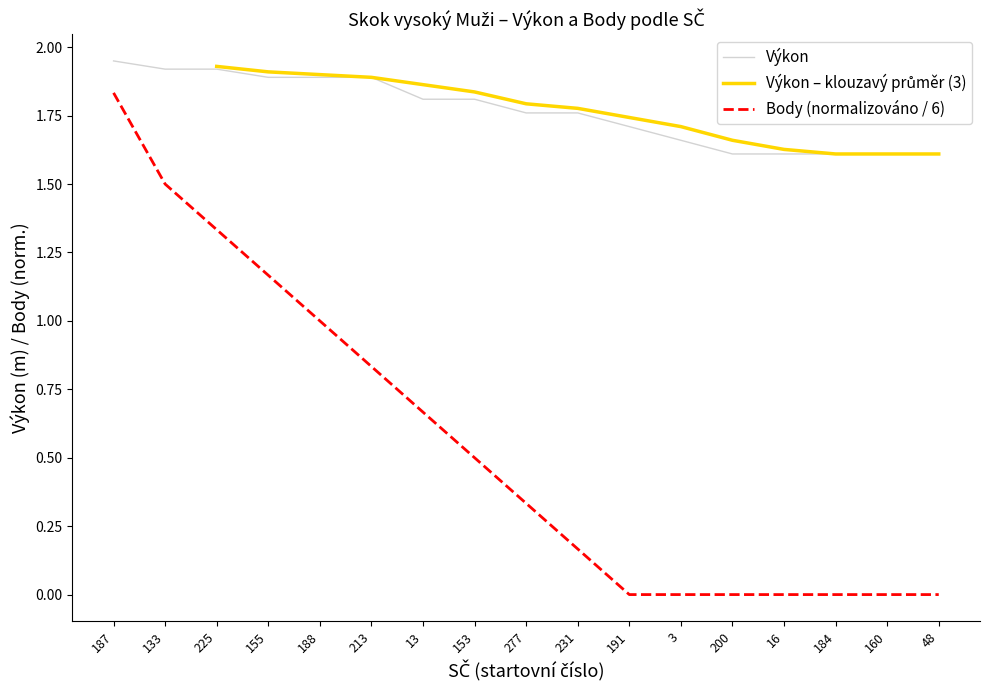

How many series are shown in this chart?

3